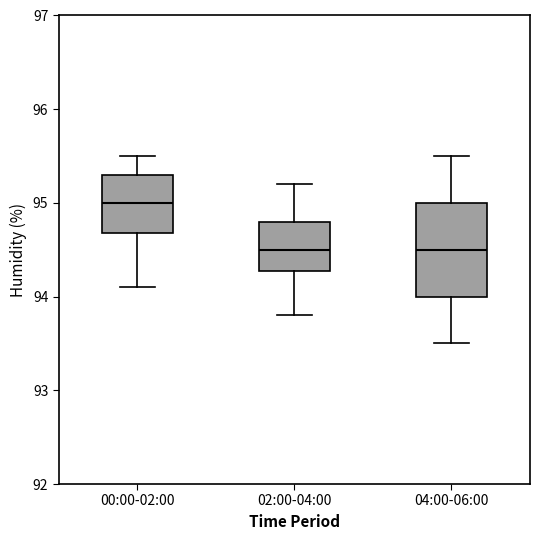

Comparing the boxes themselves (not the whiskers), which one is the tallest?

04:00-06:00